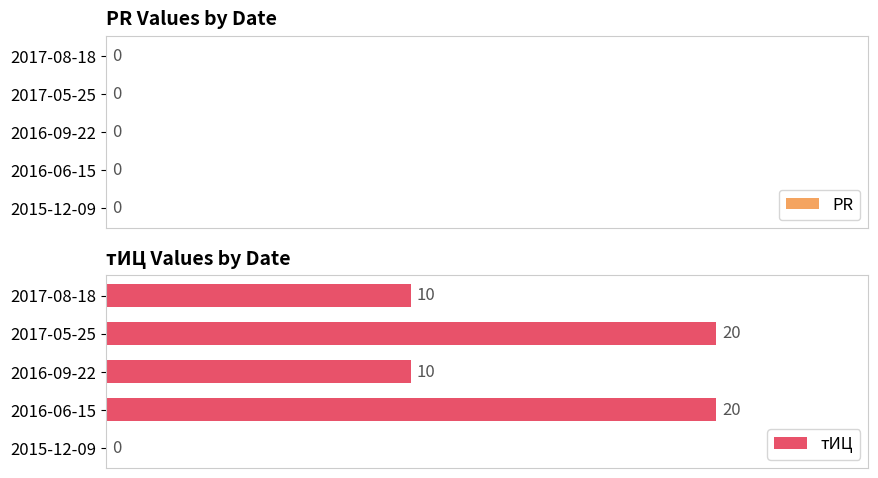

Approximately how many times larger is the value at 2016-09-22 compared to 2016-06-15?

0.5